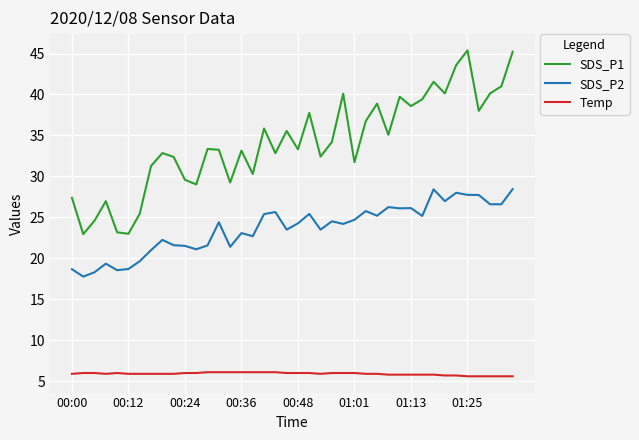

True or false: SDS_P2 and Temp cross at least once.

False